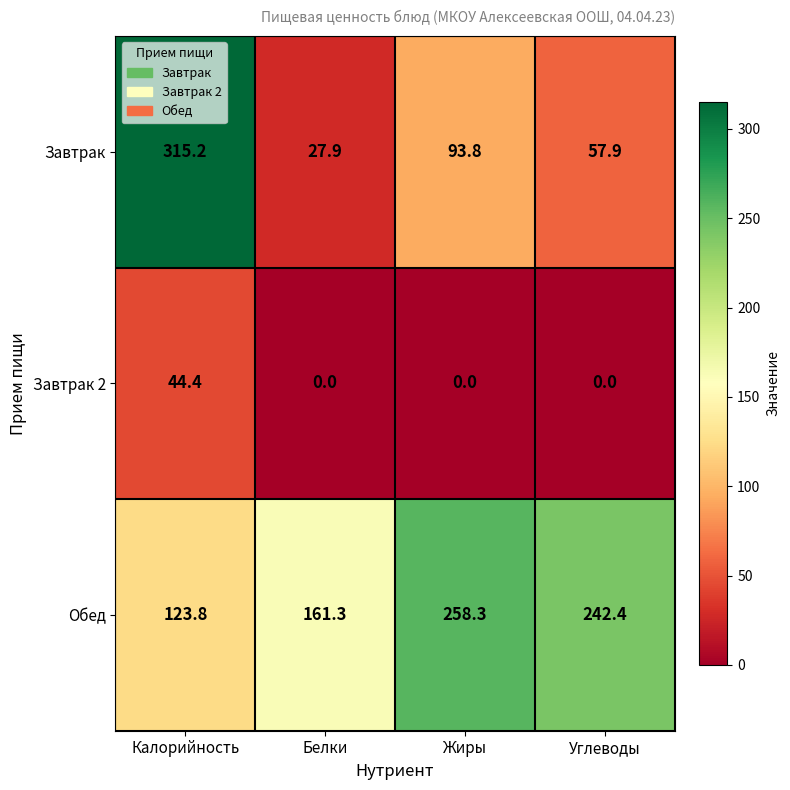

Count the number of data series in this chart.

3